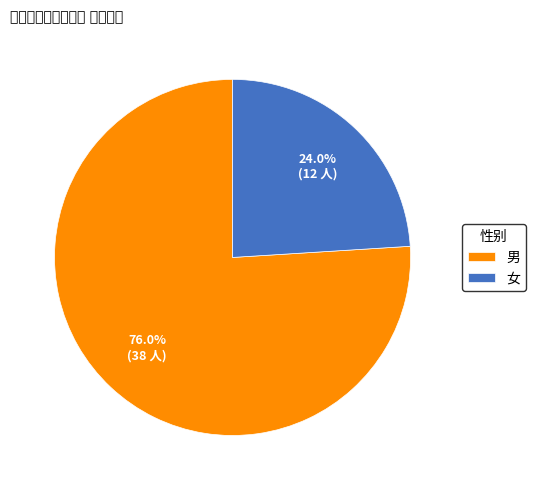

How many slices are in this pie chart?

2